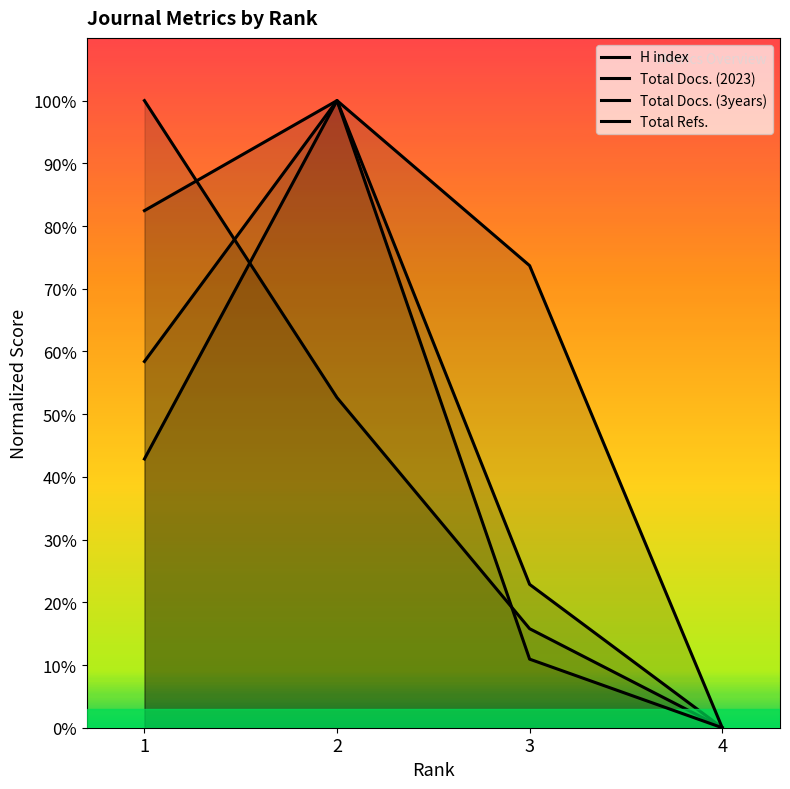

At 4, list the series in order from largest to smallest.

H index, Total Docs. (2023), Total Docs. (3years), Total Refs.